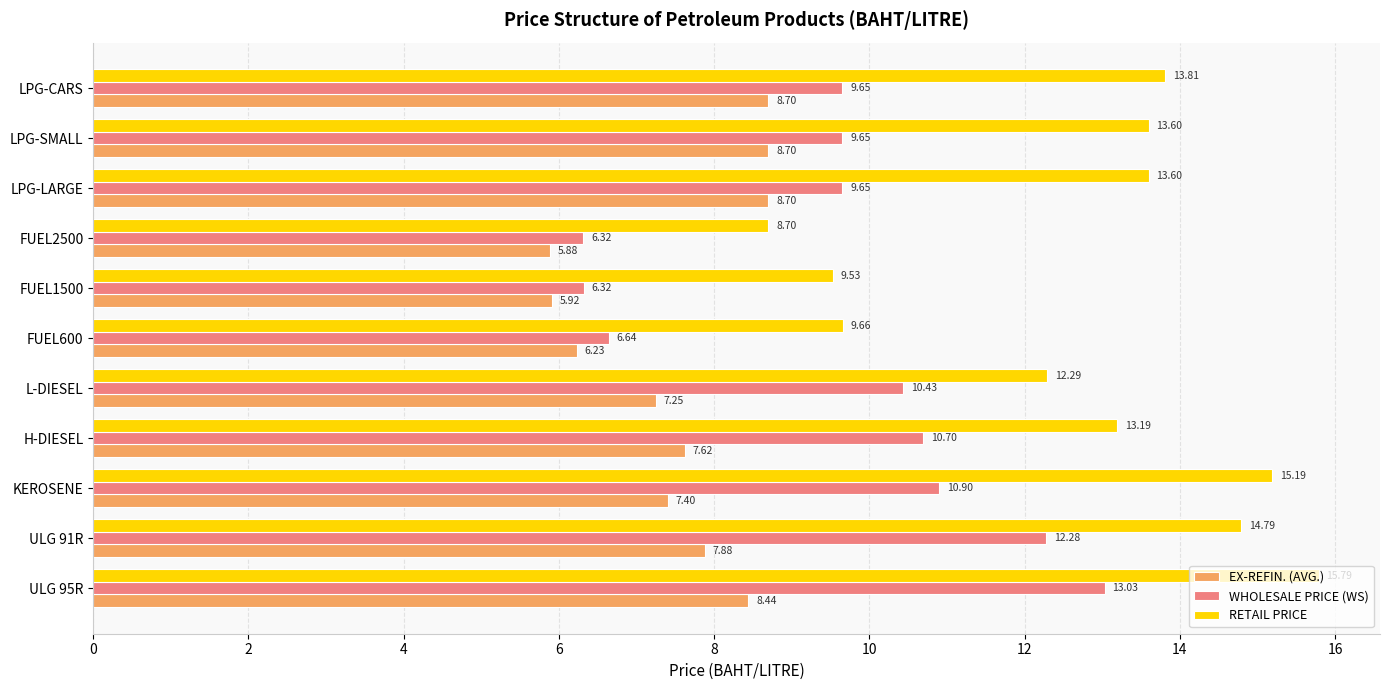

What is the spread (max minus min) of values at L-DIESEL?

5.0